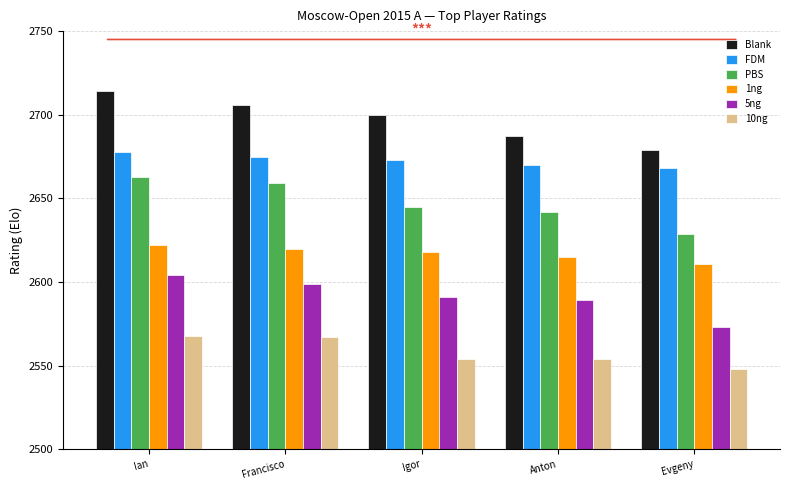

The 10ng series shows 2554 at Igor. True or false?

True